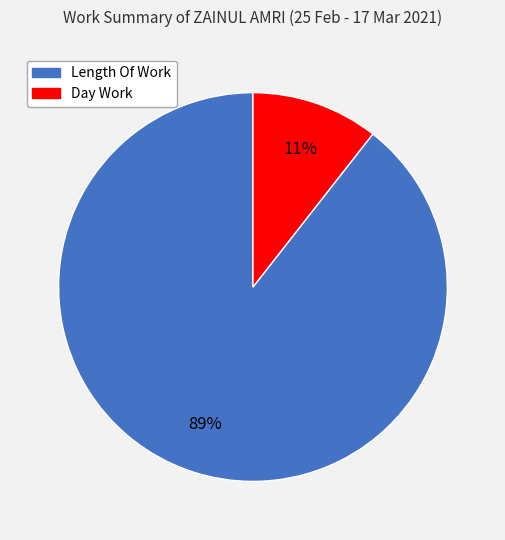

Is there any slice that represents more than half of the pie?

Yes